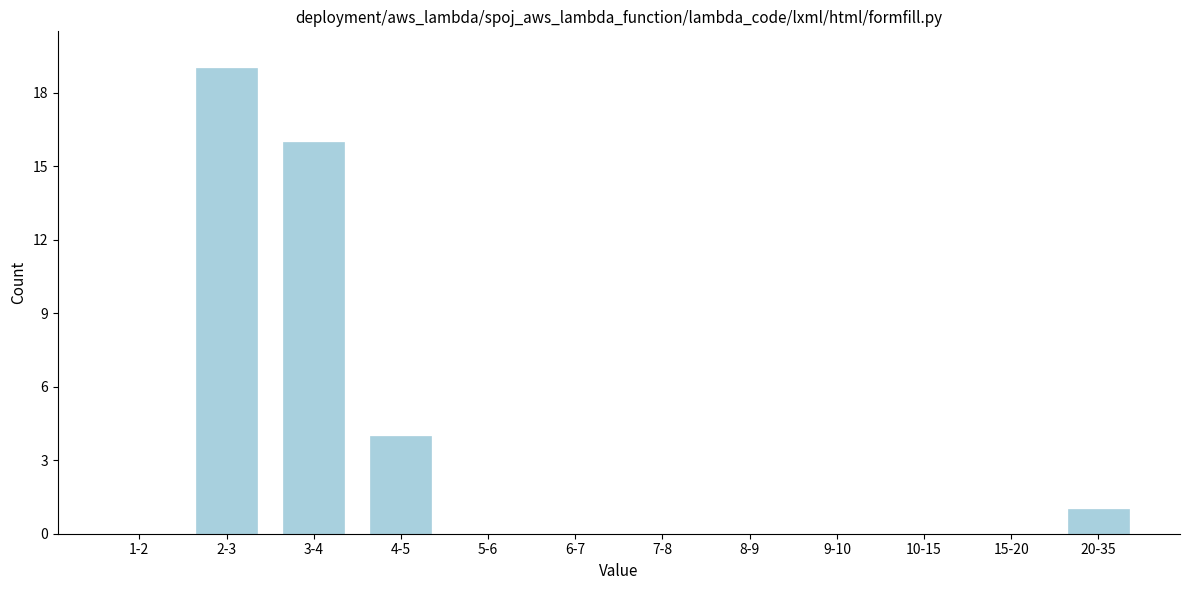

Reading left to right, extract all data points from this chart.

1-2=0	2-3=19	3-4=16	4-5=4	5-6=0	6-7=0	7-8=0	8-9=0	9-10=0	10-15=0	15-20=0	20-35=1